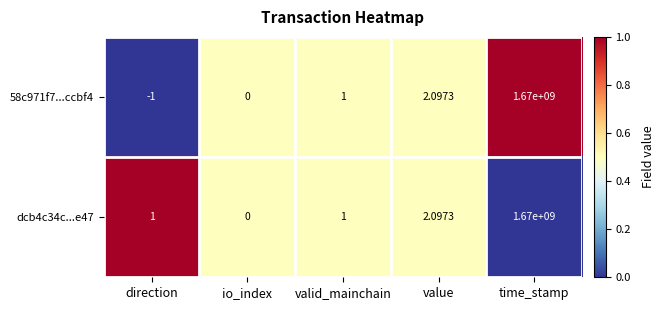

At which category is the sum across all series the highest?

time_stamp